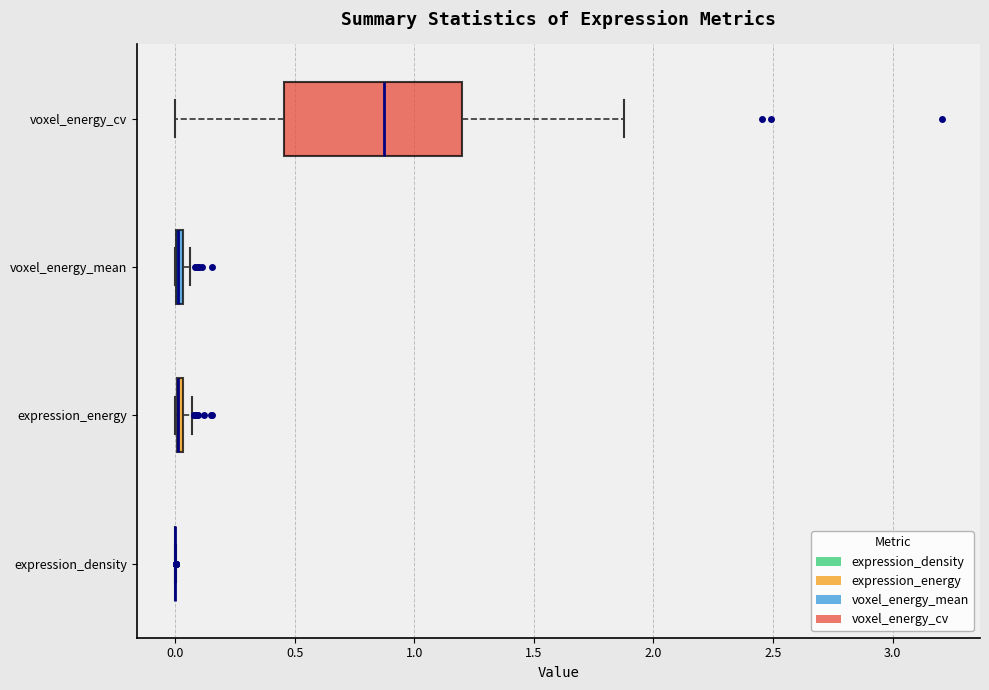

Which box is the widest, from its left edge to its right edge?

voxel_energy_cv